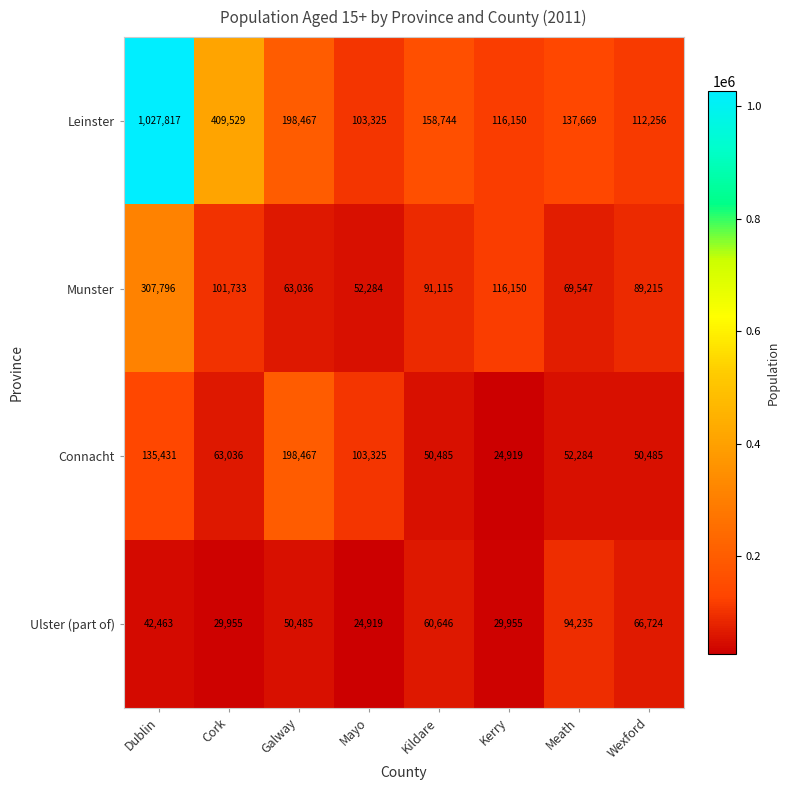

What is the total value across all series at Dublin?

1513507